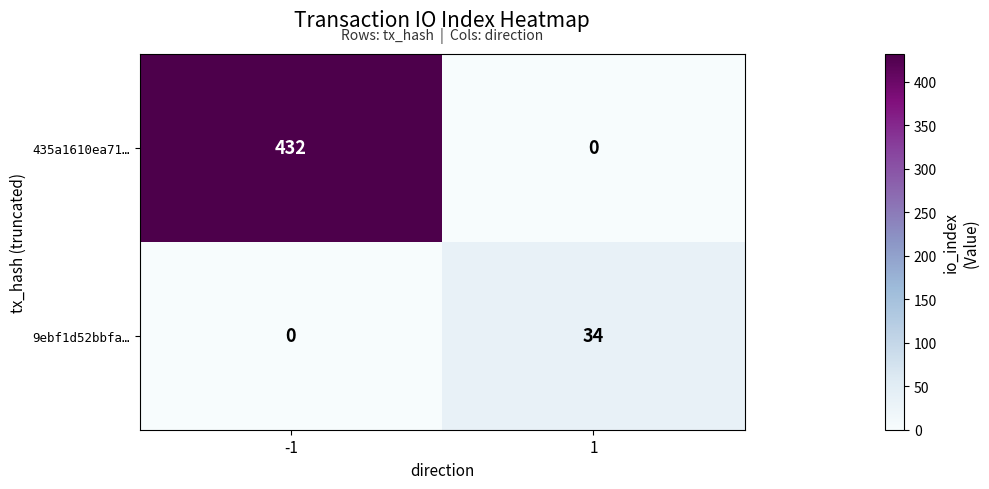

Which series has the largest range (max minus min)?

435a1610ea71…